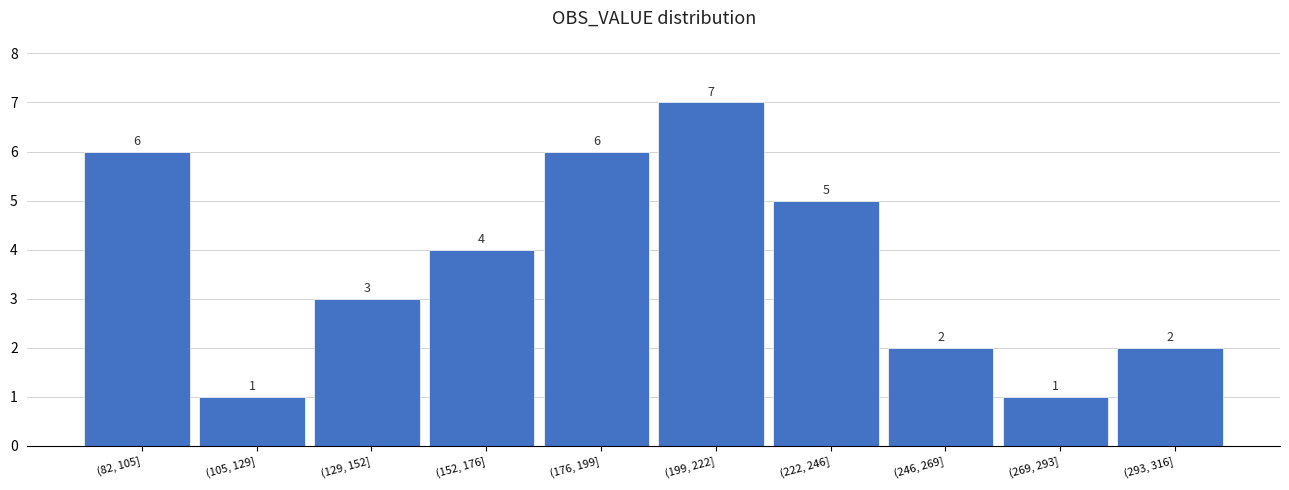

Reading left to right, transcribe all the data shown in this chart.

6	1	3	4	6	7	5	2	1	2